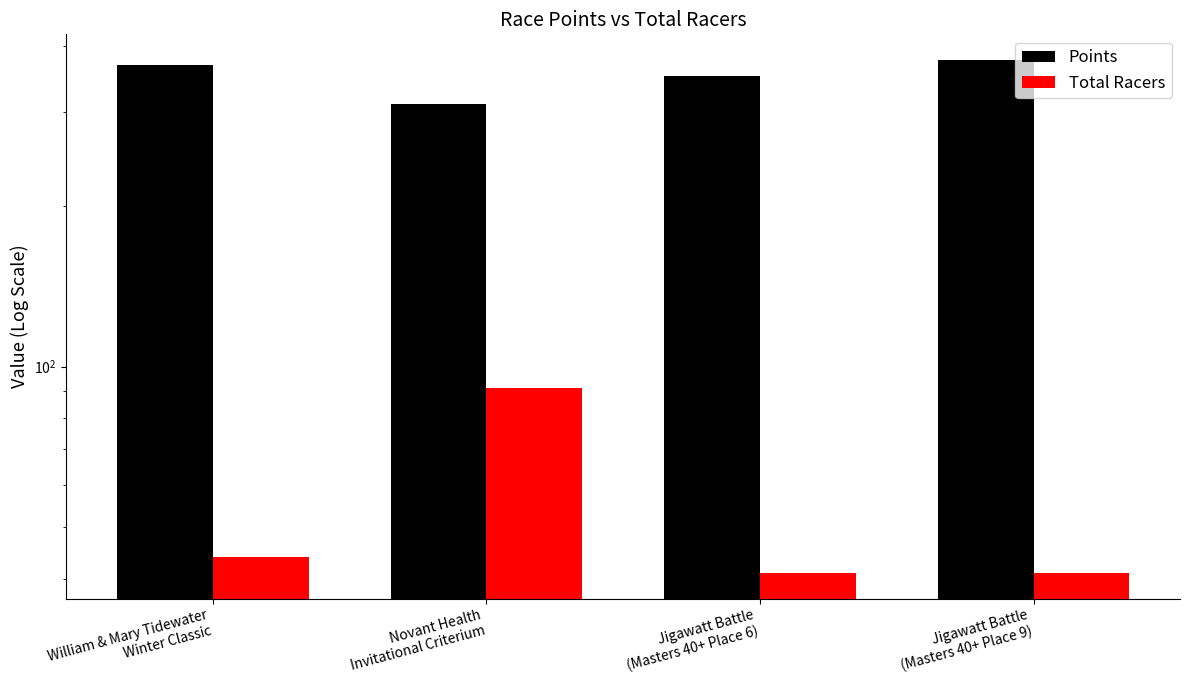

Which series has the largest range (max minus min)?

Points